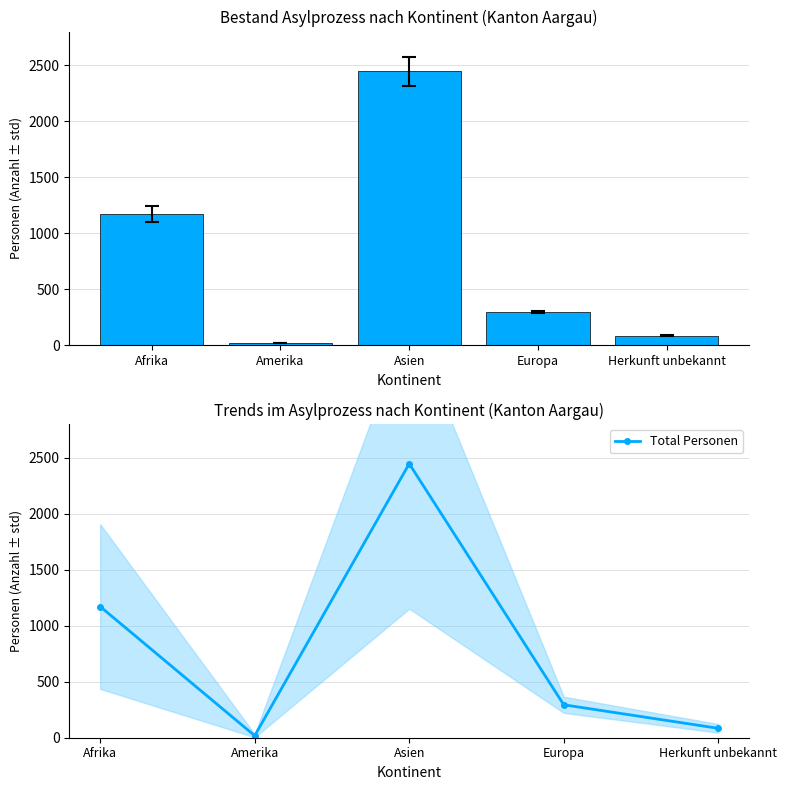

Between Asien and Herkunft unbekannt, which is larger?

Asien